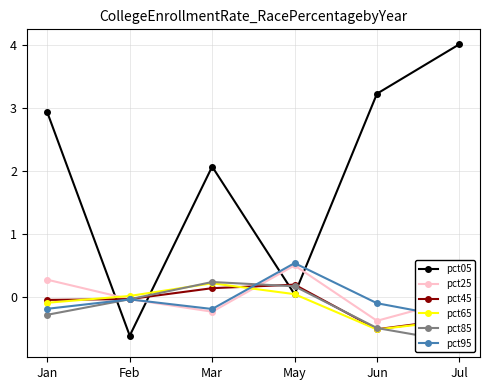

How many lines are shown in the chart?

6